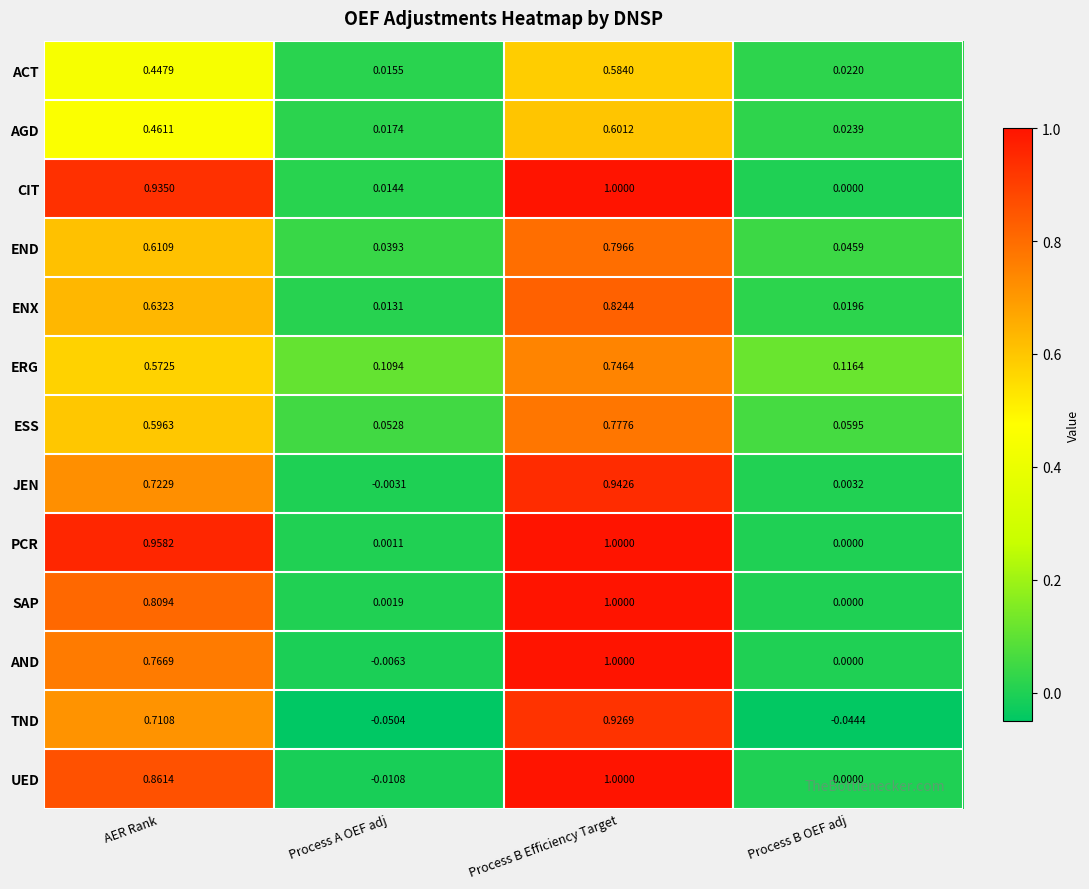

Where is UED nearest to the value 0?

Process B OEF adj